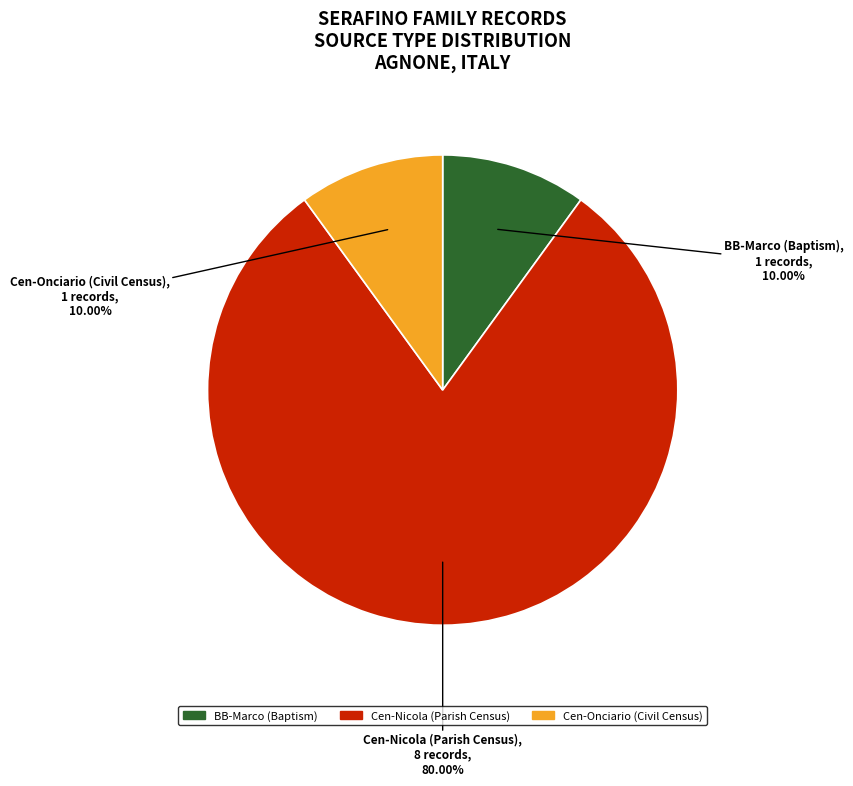

Does any single category account for the majority?

Yes